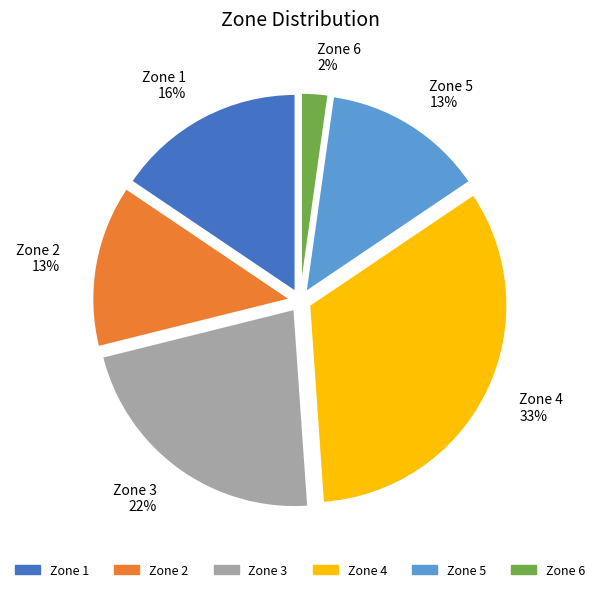

Does Zone 3 represent more than half of the total?

No